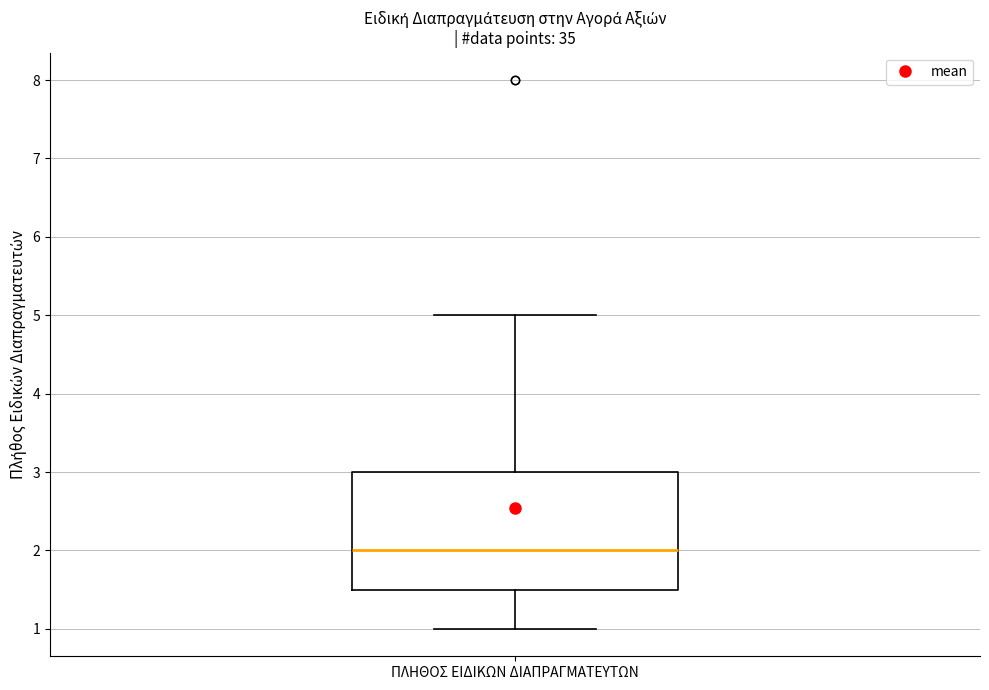

Transcribe this box plot: give where the median line is, the range the box spans, and where the two whiskers end, as read against the y-axis. The values are not printed on the chart, so give them approximately, as read against the axis.

median 2.0, box 1.5 to 3.0, whiskers 1.0 to 5.0